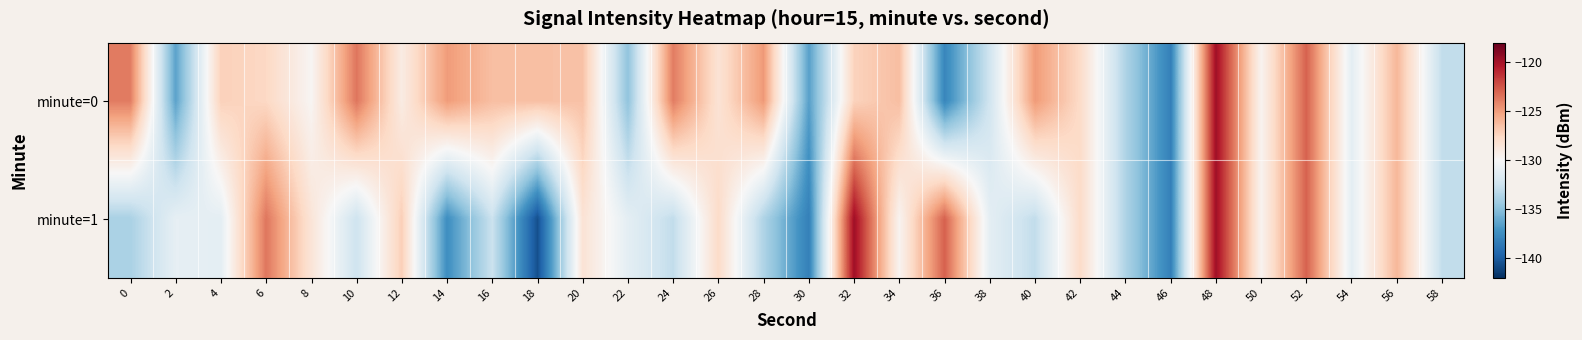

Between 26 and 16, which is larger?

16